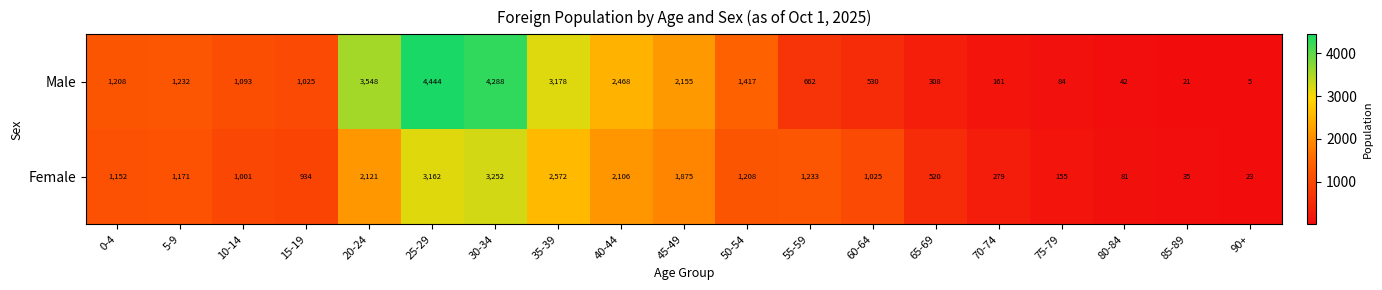

What is the approximate value of Female at 40-44?

2106